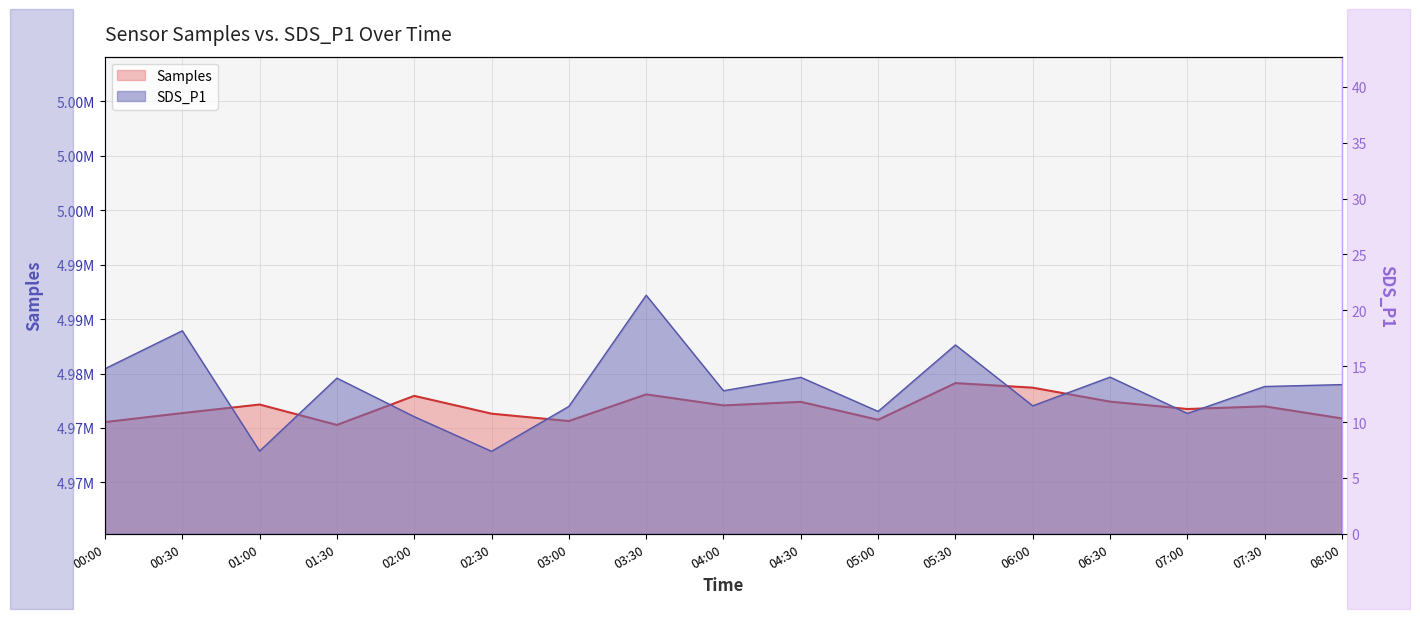

Reading left to right, extract all data points from this chart.

Samples: 4975536.0	4976361.0	4977148.0	4975272.0	4977944.0	4976309.0	4975628.0	4978079.0	4977065.0	4977395.0	4975744.0	4979117.0	4978696.0	4977414.0	4976737.0	4976980.0	4975867.0
SDS_P1: 14.8	18.2	7.4	13.9	10.5	7.4	11.4	21.4	12.8	14.0	10.9	16.9	11.4	14.0	10.8	13.2	13.3